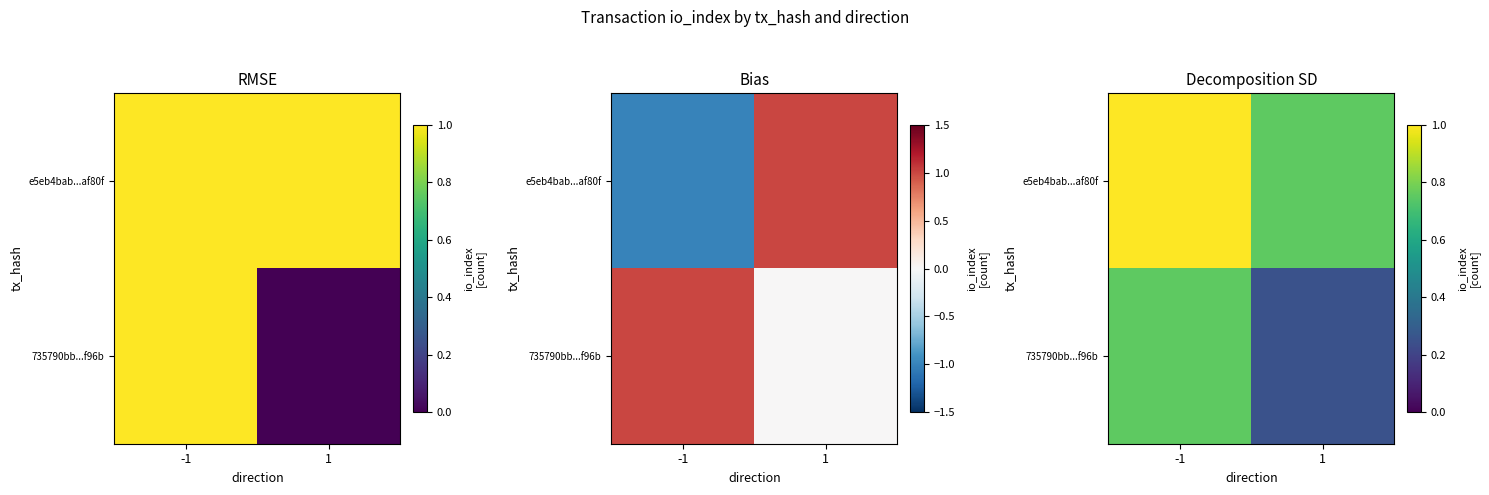

True or false: e5eb4bab...af80f has a value of 1.2 at 1.

False